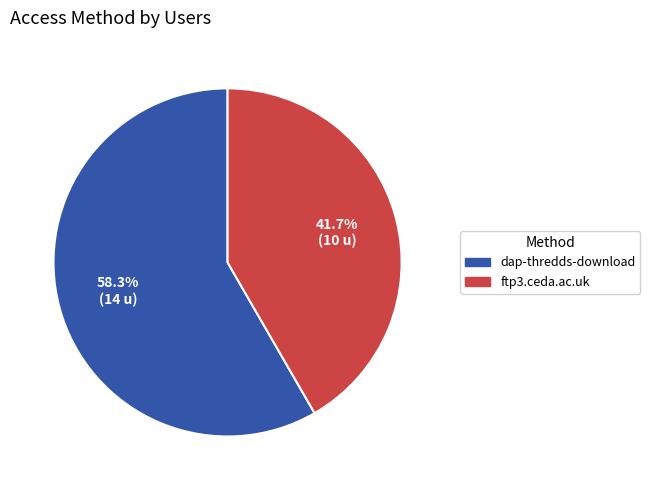

Does dap-thredds-download represent more than half of the total?

Yes